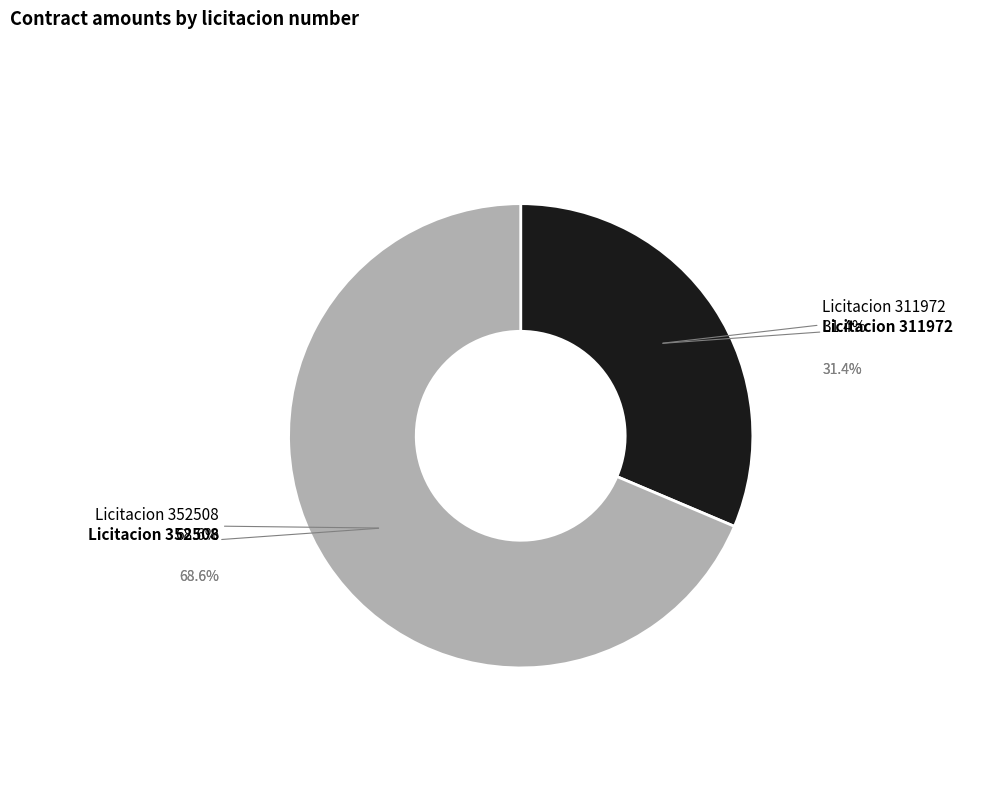

Which slice is the smallest?

311972